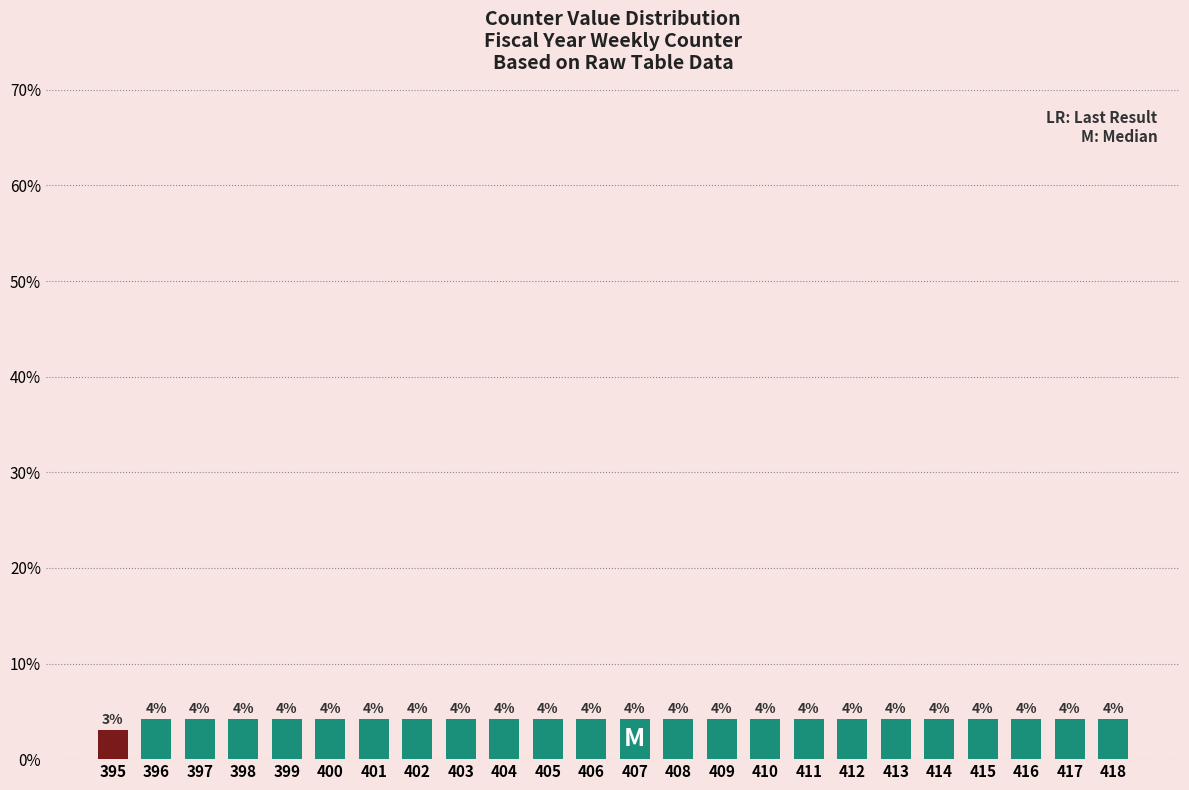

Does the chart contain any negative values?

No